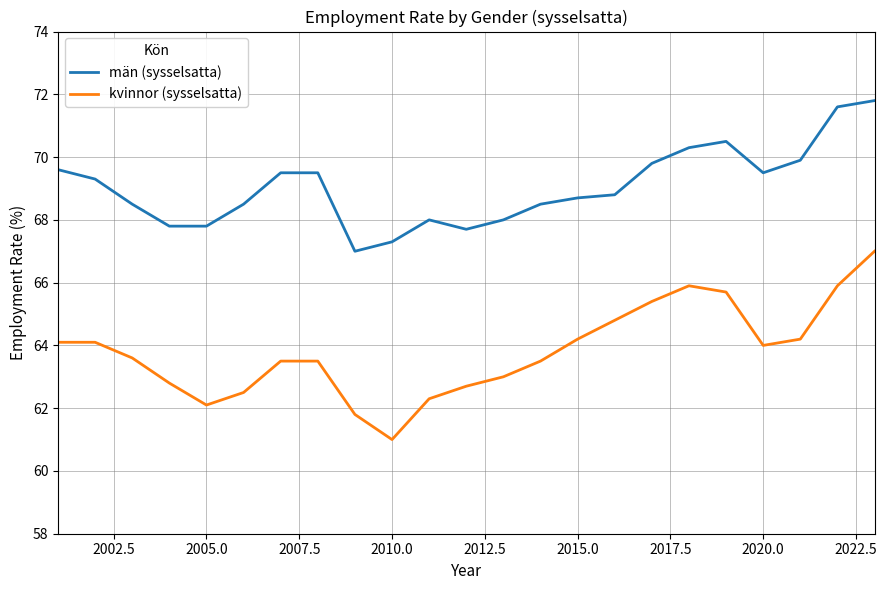

What is the minimum value for män (sysselsatta)?

67.0